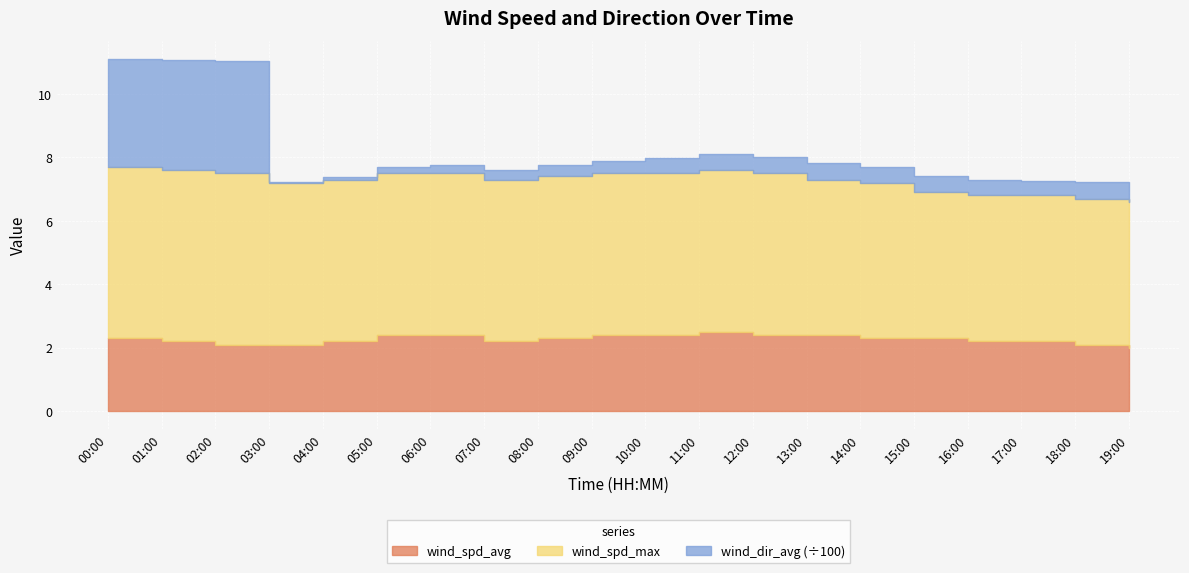

Where do wind_spd_avg and wind_dir_avg first cross each other?

02:00 and 03:00